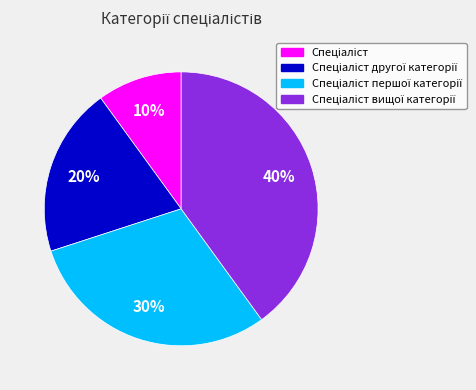

To the nearest percent, what is the average slice percentage?

25%